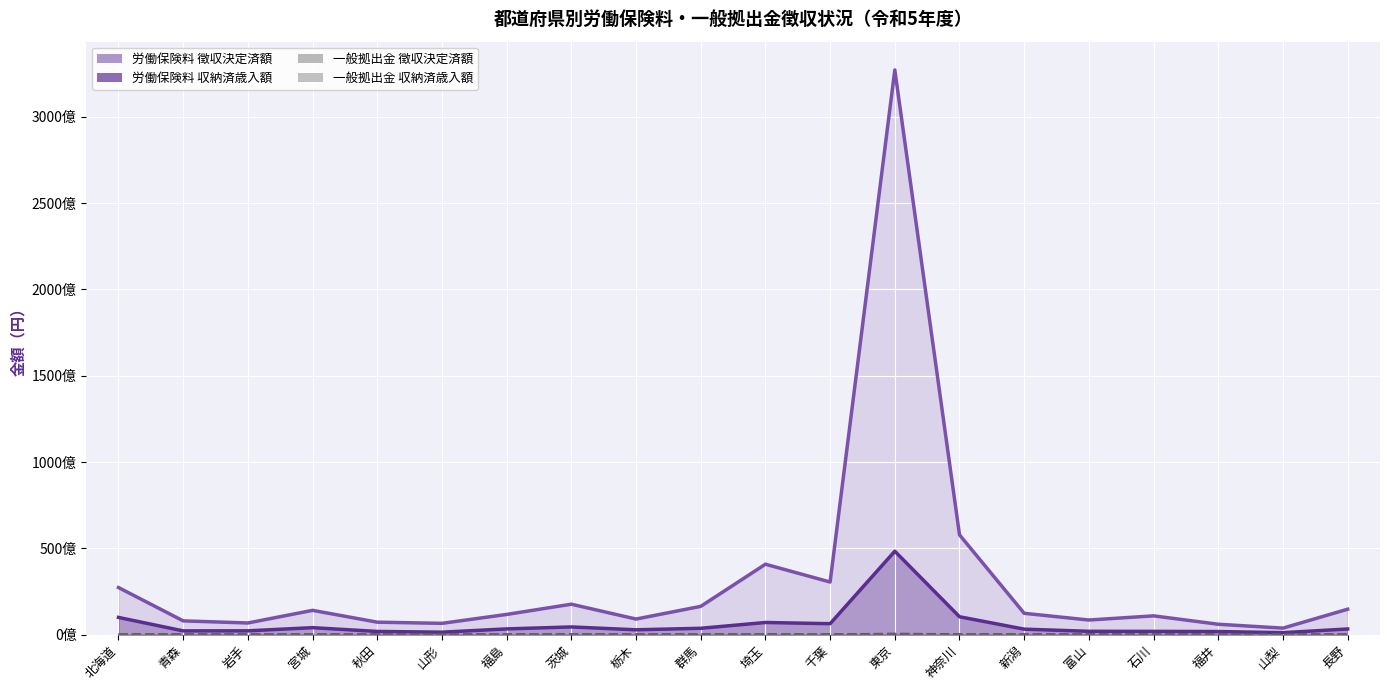

What position from the right is 石川?

4